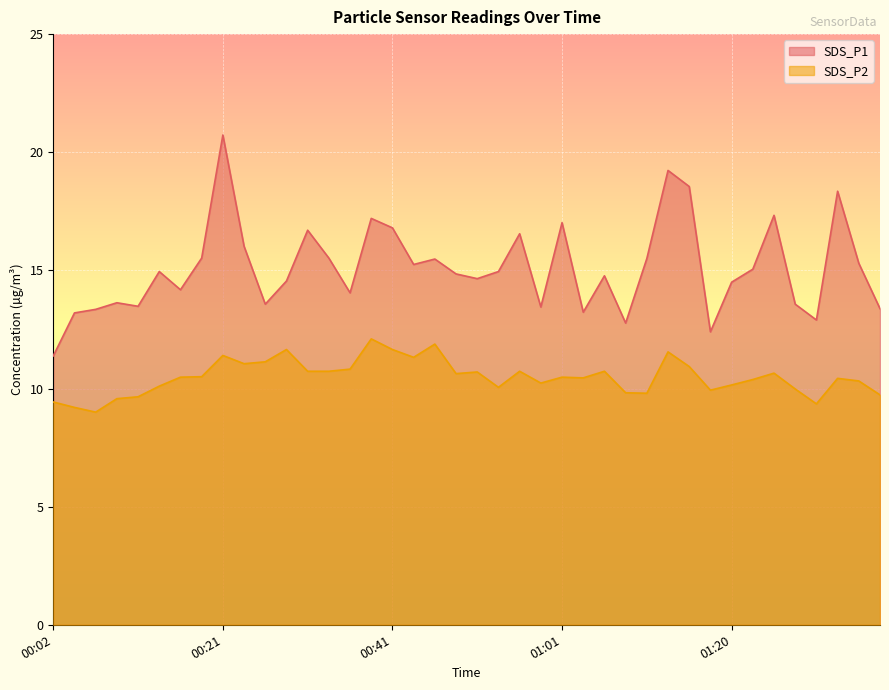

True or false: SDS_P1 and SDS_P2 intersect in this chart.

False